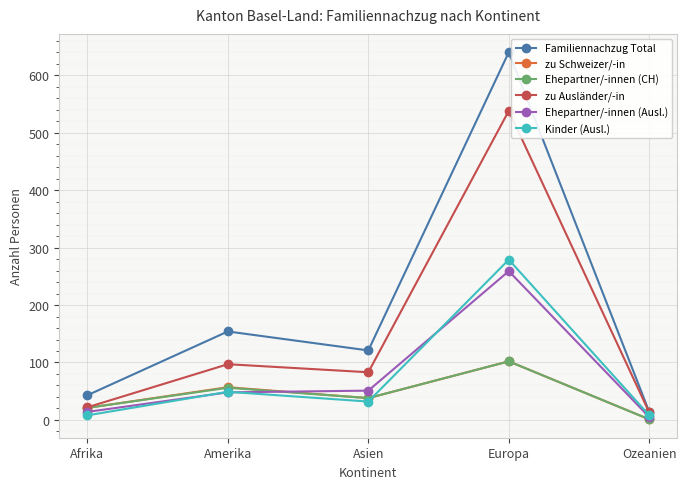

At which label does zu Schweizer/-in first exceed 38?

Amerika